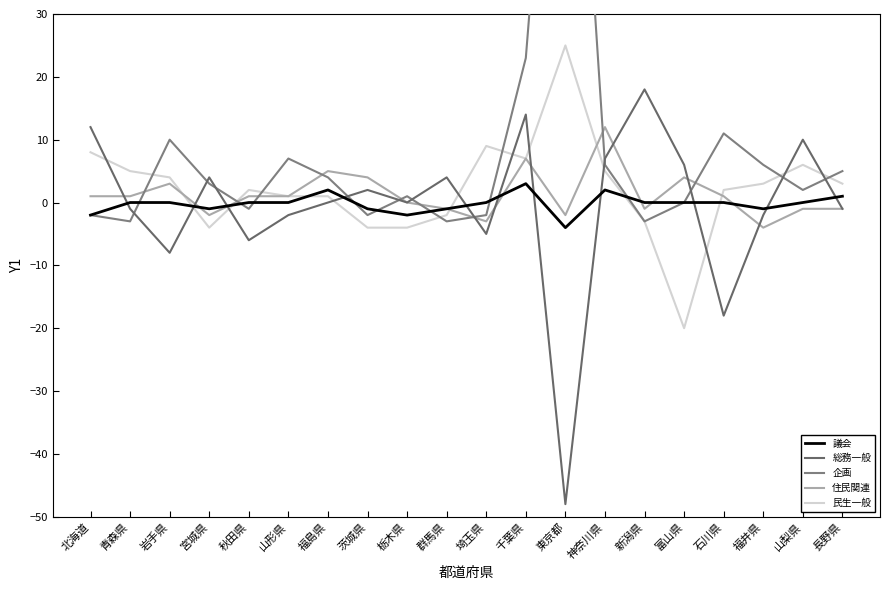

Where is the first local maximum for 総務一般?

宮城県